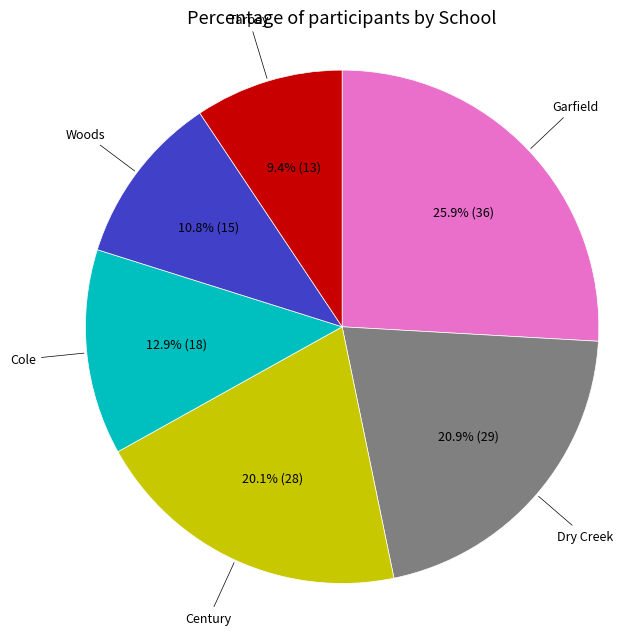

How many slices are in this pie chart?

6